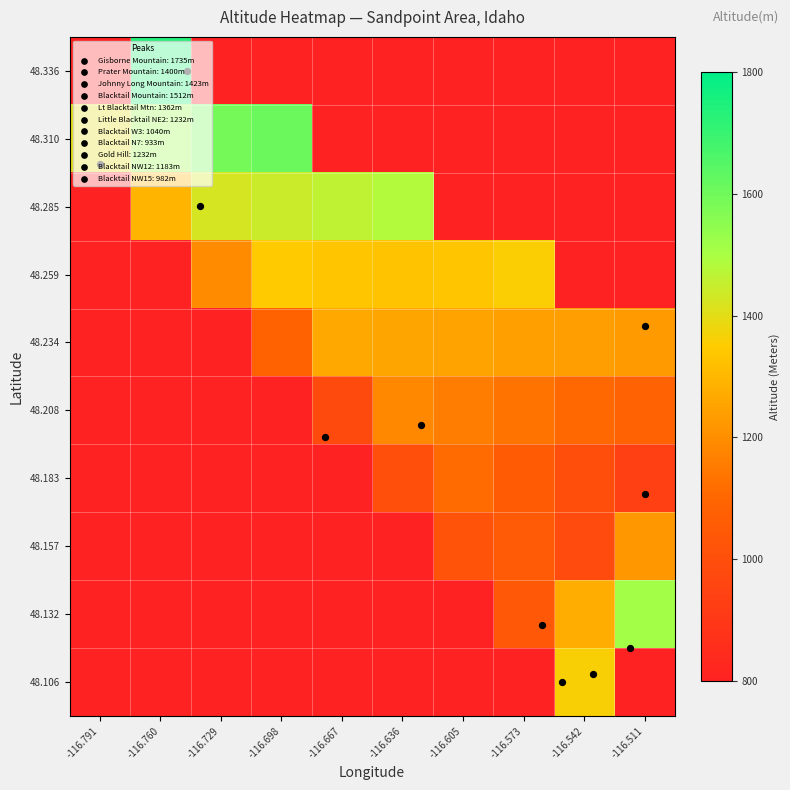

Reading left to right, transcribe all the data shown in this chart.

48.106: -116.791=500.0	-116.760=500.0	-116.729=500.0	-116.698=500.0	-116.667=500.0	-116.636=500.0	-116.605=500.0	-116.573=500.0	-116.542=1362.0	-116.511=500.0
48.132: -116.791=500.0	-116.760=500.0	-116.729=500.0	-116.698=500.0	-116.667=500.0	-116.636=500.0	-116.605=500.0	-116.573=1040.0	-116.542=1276.0	-116.511=1512.0
48.157: -116.791=500.0	-116.760=500.0	-116.729=500.0	-116.698=500.0	-116.667=500.0	-116.636=500.0	-116.605=1020.7	-116.573=1047.2	-116.542=986.5	-116.511=1222.5
48.183: -116.791=500.0	-116.760=500.0	-116.729=500.0	-116.698=500.0	-116.667=500.0	-116.636=1001.3	-116.605=1115.1	-116.573=1054.4	-116.542=993.7	-116.511=933.0
48.208: -116.791=500.0	-116.760=500.0	-116.729=500.0	-116.698=500.0	-116.667=982.0	-116.636=1183.0	-116.605=1157.9	-116.573=1132.8	-116.542=1107.6	-116.511=1082.5
48.234: -116.791=500.0	-116.760=500.0	-116.729=500.0	-116.698=1086.5	-116.667=1263.0	-116.636=1256.8	-116.605=1250.6	-116.573=1244.4	-116.542=1238.2	-116.511=1232.0
48.259: -116.791=500.0	-116.760=500.0	-116.729=1191.0	-116.698=1343.0	-116.667=1336.8	-116.636=1330.6	-116.605=1337.6	-116.573=1357.8	-116.542=500.0	-116.511=500.0
48.285: -116.791=500.0	-116.760=1295.5	-116.729=1423.0	-116.698=1443.2	-116.667=1463.3	-116.636=1483.5	-116.605=500.0	-116.573=500.0	-116.542=500.0	-116.511=500.0
48.310: -116.791=1400.0	-116.760=1519.3	-116.729=1589.1	-116.698=1609.2	-116.667=500.0	-116.636=500.0	-116.605=500.0	-116.573=500.0	-116.542=500.0	-116.511=500.0
48.336: -116.791=500.0	-116.760=1735.0	-116.729=500.0	-116.698=500.0	-116.667=500.0	-116.636=500.0	-116.605=500.0	-116.573=500.0	-116.542=500.0	-116.511=500.0